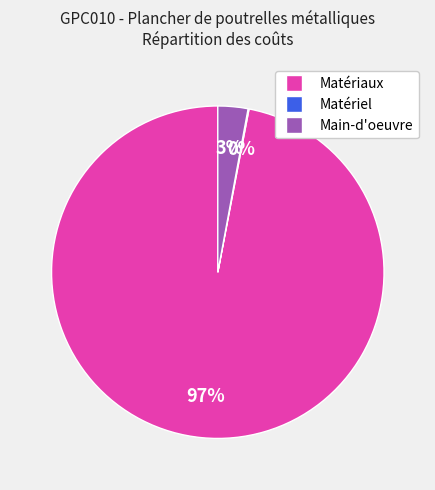

Is there a majority slice in this chart?

Yes